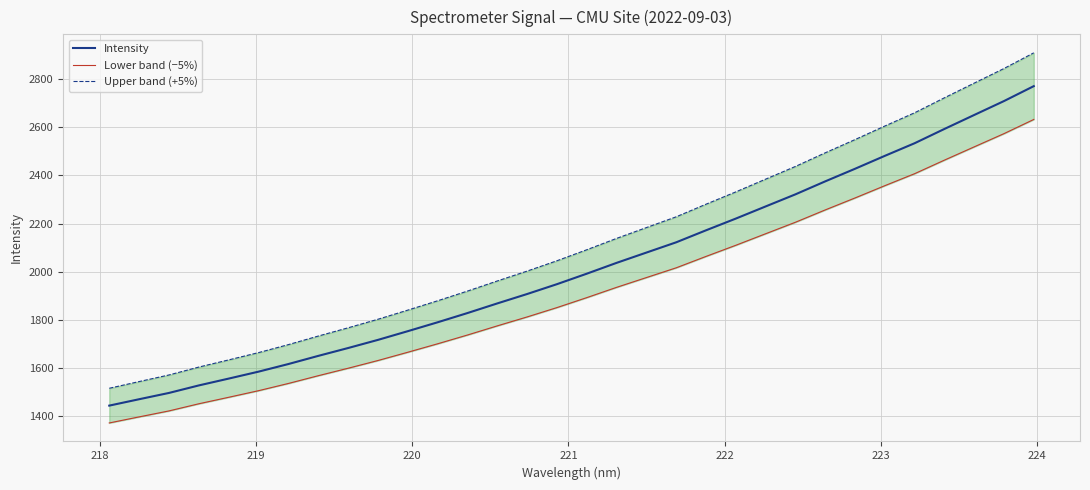

What are all the series names shown in the legend?

Intensity, Lower band (−5%), Upper band (+5%)